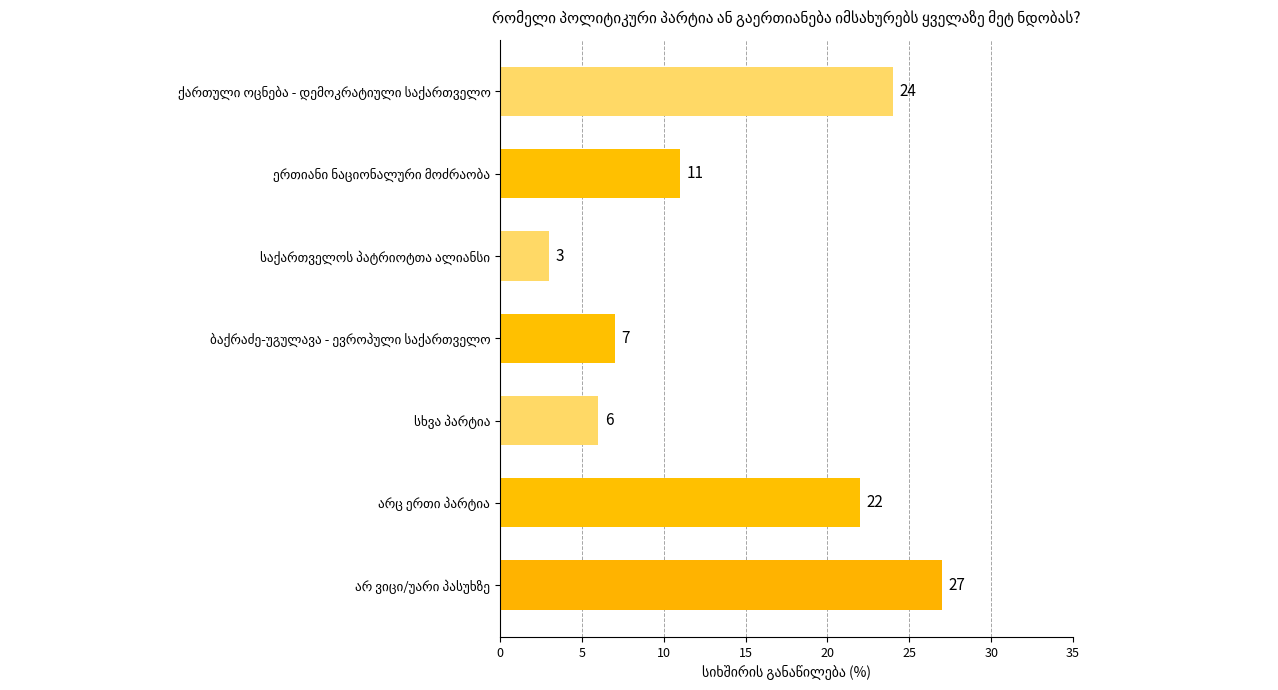

What is the average value?

14